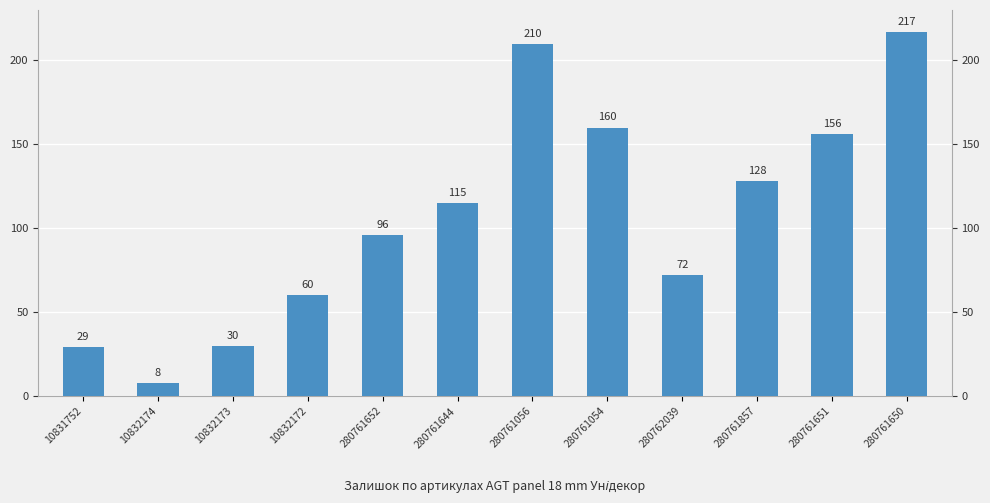

Does the chart contain any negative values?

No